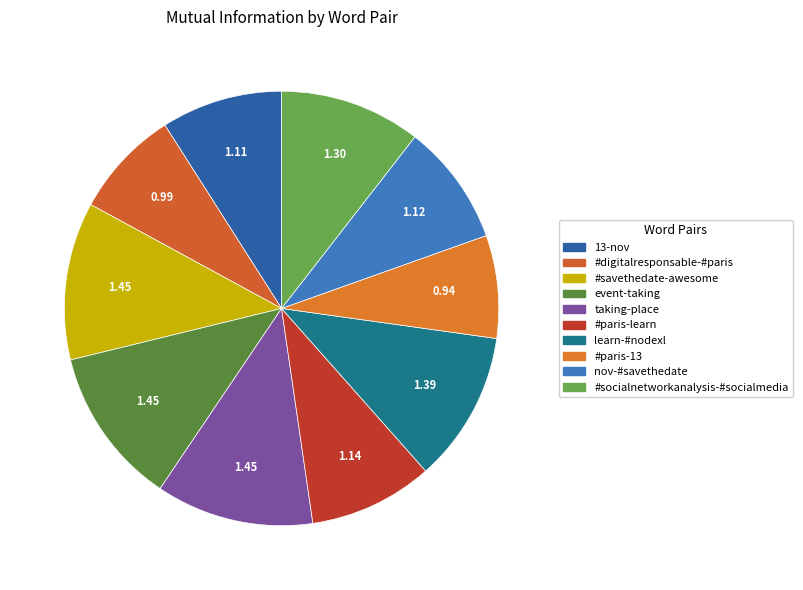

Do nov-#savethedate and #paris-learn together represent more than half of the pie?

No